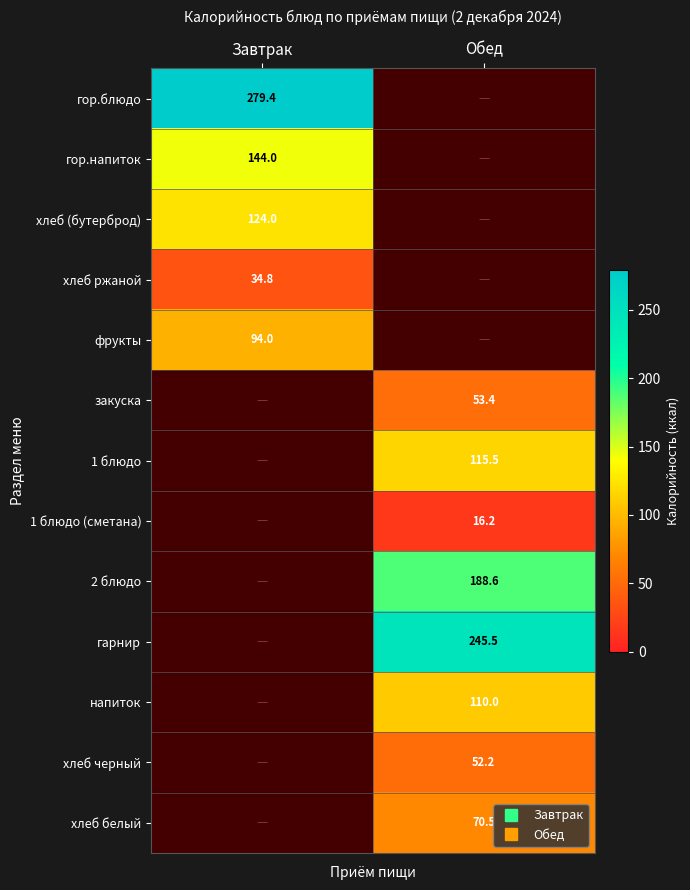

What is the smallest value displayed?

16.2